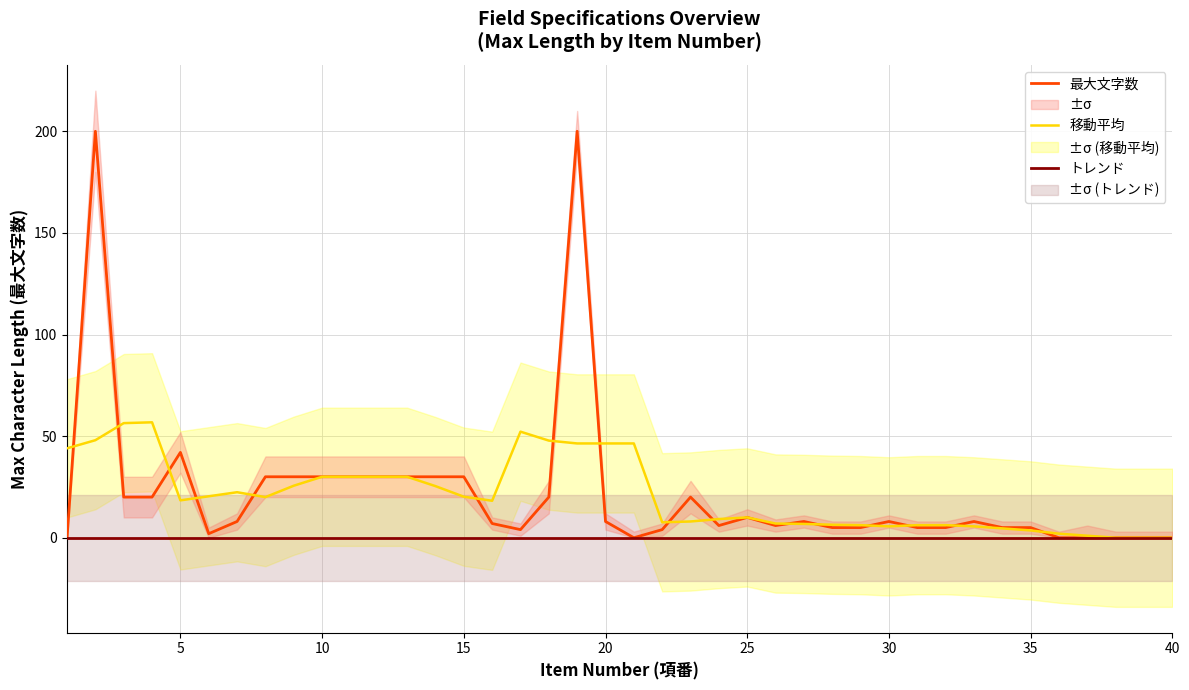

What is the maximum value for 移動平均?

56.8